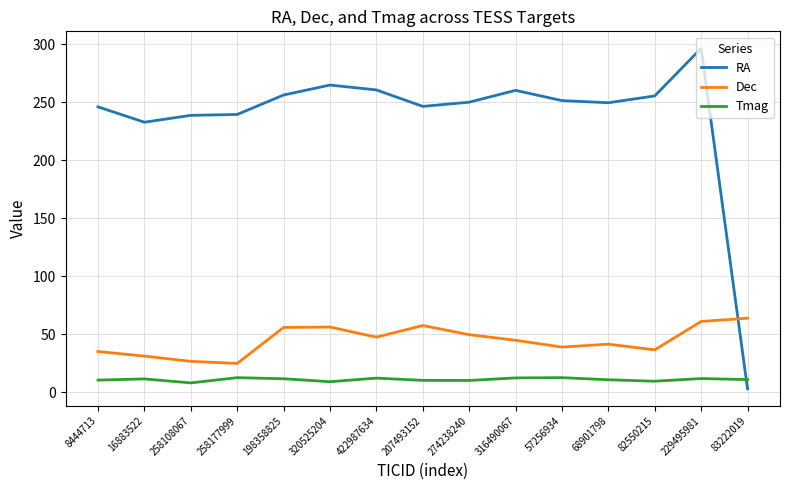

What value does the Dec series have at 274238240?

49.5